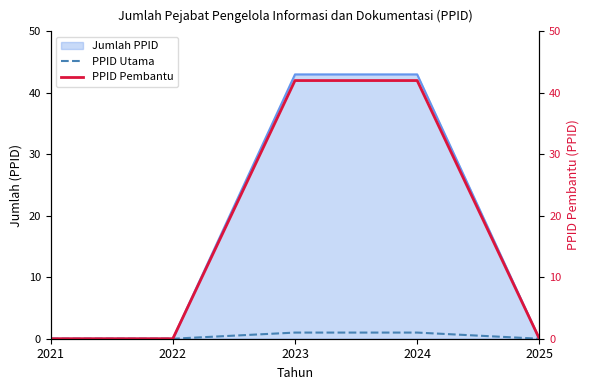

Reading right to left, extract all data points from this chart.

PPID Utama: 0	1	1	0	0
PPID Pembantu: 0	42	42	0	0